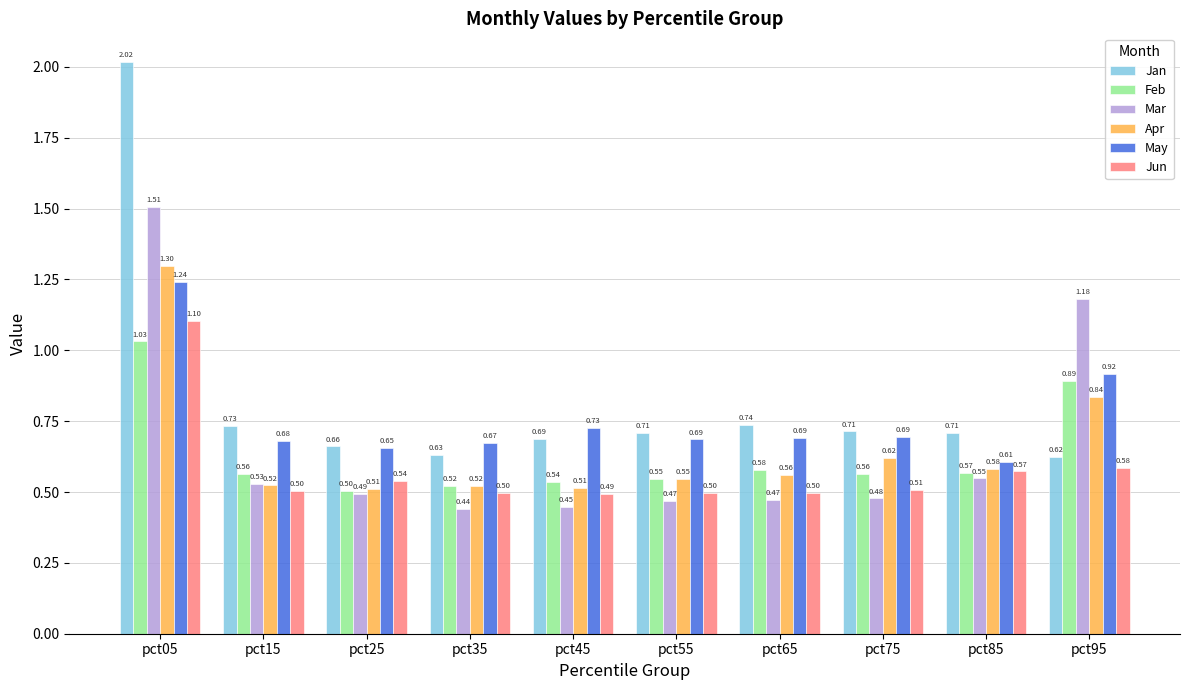

What is the sum of the May values at pct25 and pct65?

1.3